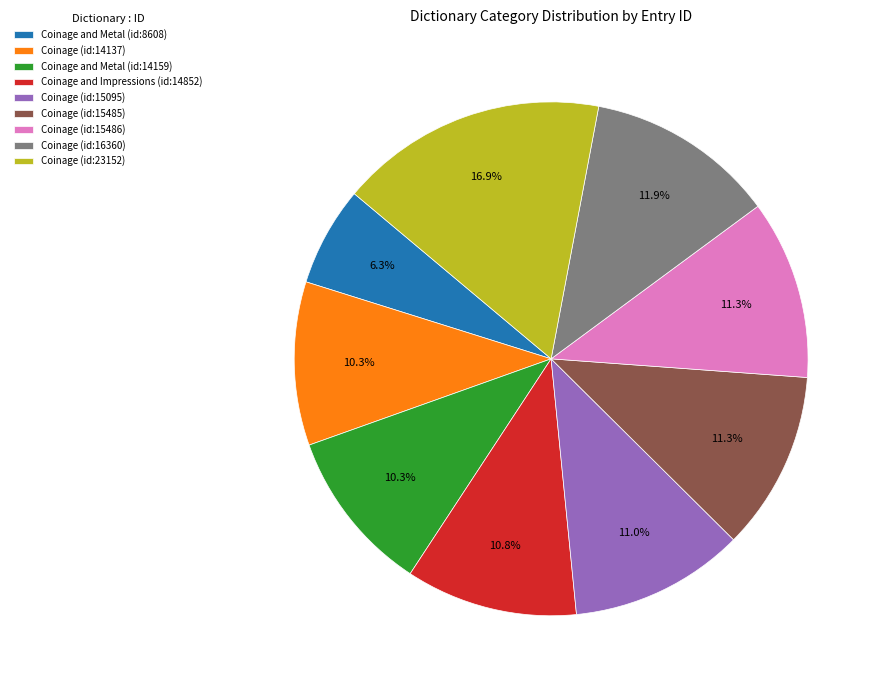

Combined, what portion of the pie is Coinage and Metal (id:8608) and Coinage and Metal (id:14159)?

16.6%